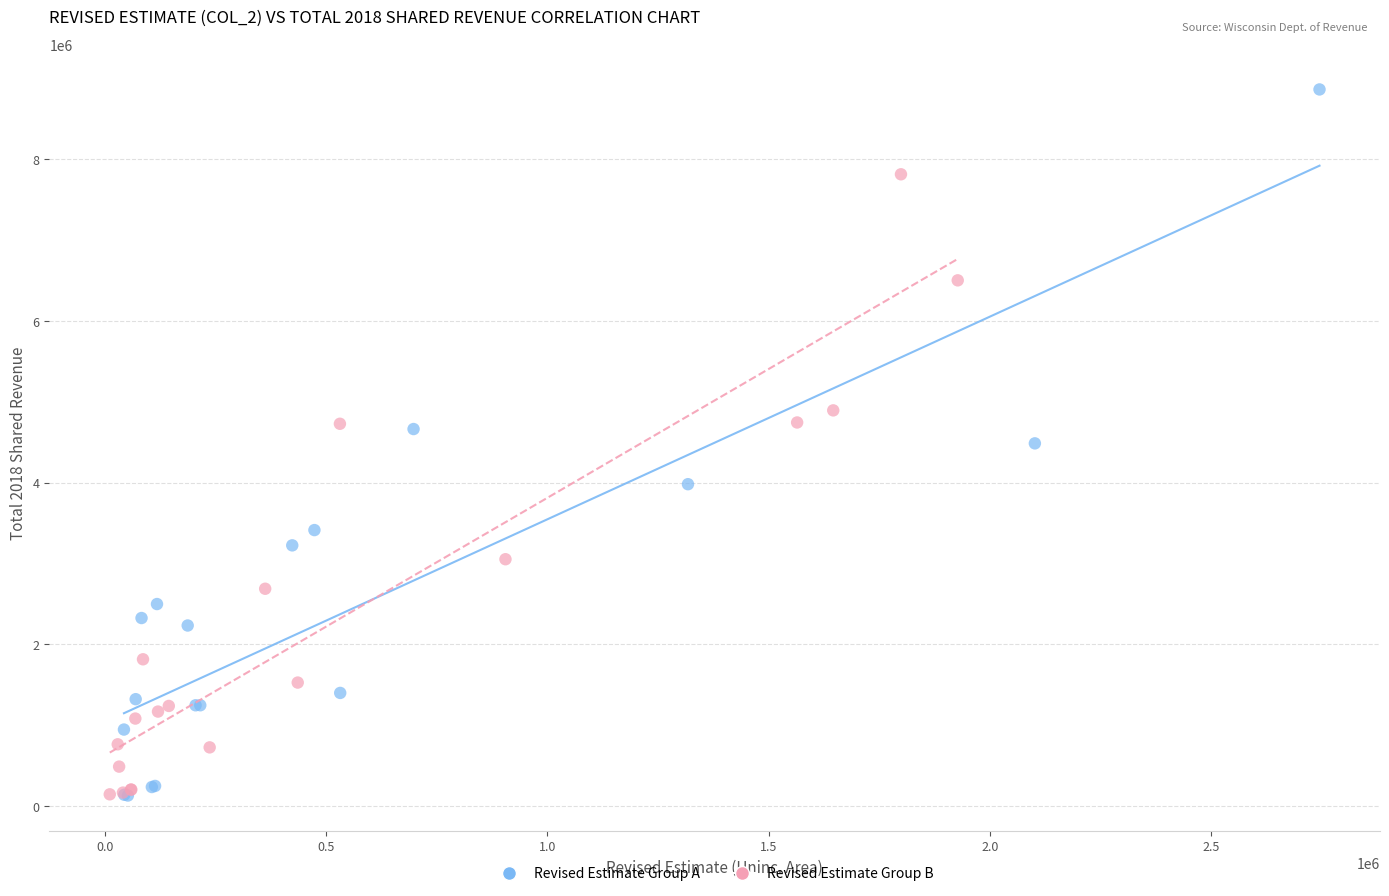

Which series contains the highest Y value?

Revised Estimate Group A